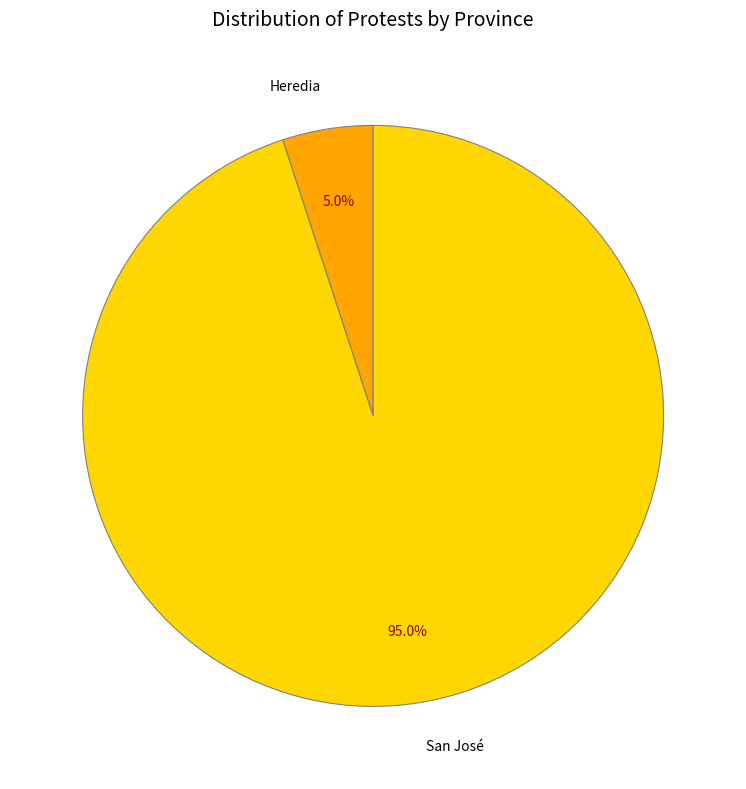

Which has a higher value, San José or Heredia?

San José